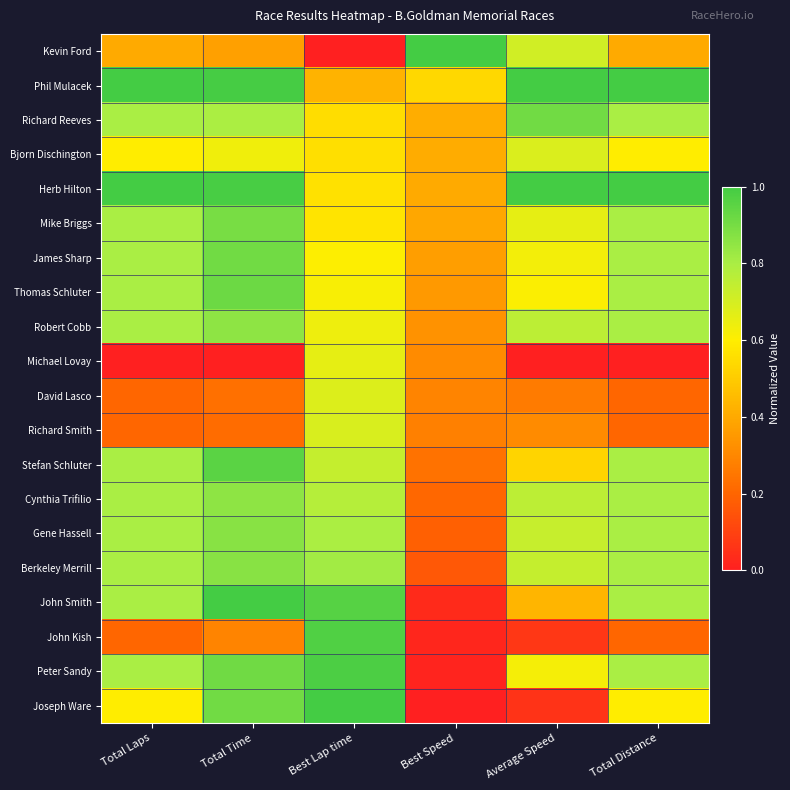

Reading left to right, extract all data points from this chart.

Kevin Ford: Total Laps=0.4	Total Time=0.4	Best Lap time=0.0	Best Speed=1.0	Average Speed=0.7	Total Distance=0.4
Phil Mulacek: Total Laps=1.0	Total Time=1.0	Best Lap time=0.4	Best Speed=0.5	Average Speed=1.0	Total Distance=1.0
Richard Reeves: Total Laps=0.8	Total Time=0.8	Best Lap time=0.6	Best Speed=0.4	Average Speed=0.9	Total Distance=0.8
Bjorn Dischington: Total Laps=0.6	Total Time=0.6	Best Lap time=0.6	Best Speed=0.4	Average Speed=0.7	Total Distance=0.6
Herb Hilton: Total Laps=1.0	Total Time=1.0	Best Lap time=0.6	Best Speed=0.4	Average Speed=1.0	Total Distance=1.0
Mike Briggs: Total Laps=0.8	Total Time=0.9	Best Lap time=0.6	Best Speed=0.4	Average Speed=0.7	Total Distance=0.8
James Sharp: Total Laps=0.8	Total Time=0.9	Best Lap time=0.6	Best Speed=0.4	Average Speed=0.6	Total Distance=0.8
Thomas Schluter: Total Laps=0.8	Total Time=0.9	Best Lap time=0.6	Best Speed=0.4	Average Speed=0.6	Total Distance=0.8
Robert Cobb: Total Laps=0.8	Total Time=0.9	Best Lap time=0.6	Best Speed=0.3	Average Speed=0.8	Total Distance=0.8
Michael Lovay: Total Laps=0.0	Total Time=0.0	Best Lap time=0.7	Best Speed=0.3	Average Speed=0.0	Total Distance=0.0
David Lasco: Total Laps=0.2	Total Time=0.2	Best Lap time=0.7	Best Speed=0.3	Average Speed=0.3	Total Distance=0.2
Richard Smith: Total Laps=0.2	Total Time=0.2	Best Lap time=0.7	Best Speed=0.3	Average Speed=0.3	Total Distance=0.2
Stefan Schluter: Total Laps=0.8	Total Time=1.0	Best Lap time=0.7	Best Speed=0.2	Average Speed=0.5	Total Distance=0.8
Cynthia Trifilio: Total Laps=0.8	Total Time=0.9	Best Lap time=0.8	Best Speed=0.2	Average Speed=0.8	Total Distance=0.8
Gene Hassell: Total Laps=0.8	Total Time=0.9	Best Lap time=0.8	Best Speed=0.2	Average Speed=0.7	Total Distance=0.8
Berkeley Merrill: Total Laps=0.8	Total Time=0.9	Best Lap time=0.8	Best Speed=0.2	Average Speed=0.7	Total Distance=0.8
John Smith: Total Laps=0.8	Total Time=1.0	Best Lap time=1.0	Best Speed=0.0	Average Speed=0.4	Total Distance=0.8
John Kish: Total Laps=0.2	Total Time=0.3	Best Lap time=1.0	Best Speed=0.0	Average Speed=0.1	Total Distance=0.2
Peter Sandy: Total Laps=0.8	Total Time=0.9	Best Lap time=1.0	Best Speed=0.0	Average Speed=0.6	Total Distance=0.8
Joseph Ware: Total Laps=0.6	Total Time=0.9	Best Lap time=1.0	Best Speed=0.0	Average Speed=0.1	Total Distance=0.6